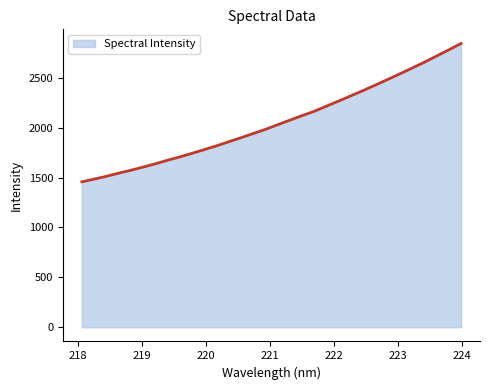

What is the greatest value displayed?

2843.2